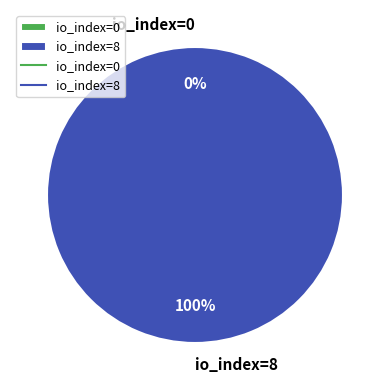

To the nearest percent, what is the average slice percentage?

50%